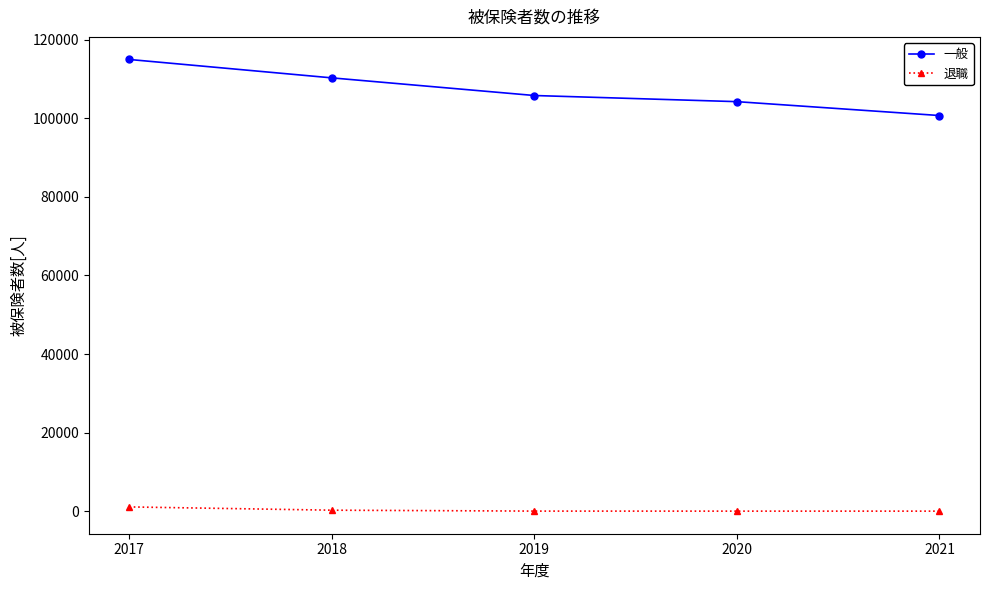

What is the value of the 一般 point at the 3rd from the left?

105804